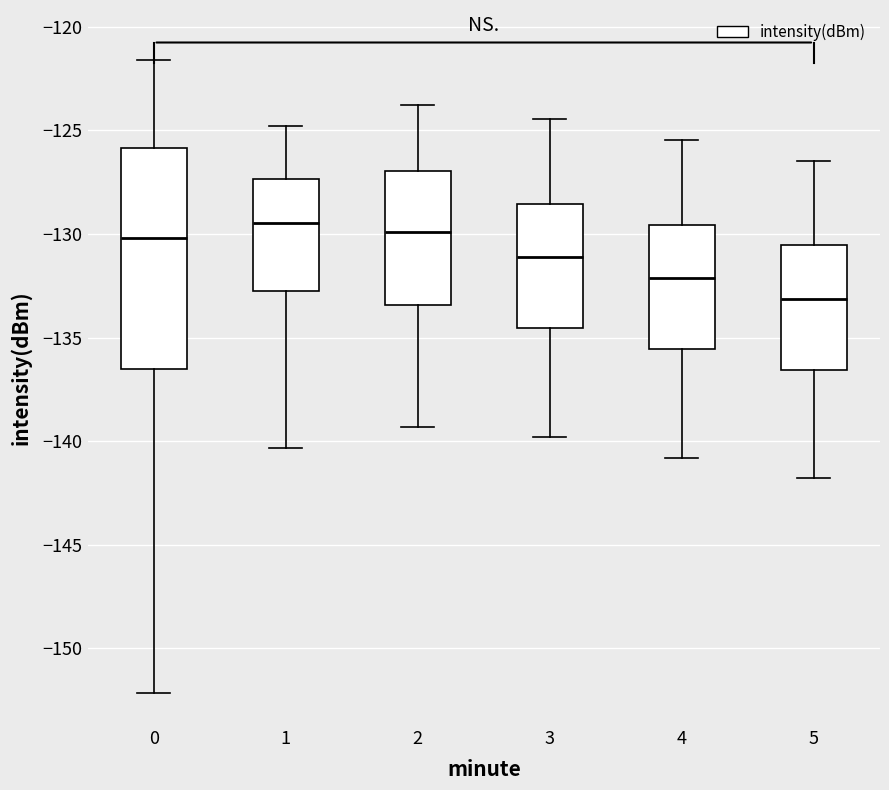

Reading left to right, read every box against the y-axis: the position of its median line, the range the box covers, and the ends of its whiskers. The values are not printed on the chart, so give them approximately, as read against the axis.

0: median -130.0, box -136.5 to -126.0, whiskers -152.0 to -121.5
1: median -129.5, box -133.0 to -127.5, whiskers -140.5 to -125.0
2: median -130.0, box -133.5 to -127.0, whiskers -139.5 to -124.0
3: median -131.0, box -134.5 to -128.5, whiskers -140.0 to -124.5
4: median -132.0, box -135.5 to -129.5, whiskers -141.0 to -125.5
5: median -133.0, box -136.5 to -130.5, whiskers -142.0 to -126.5